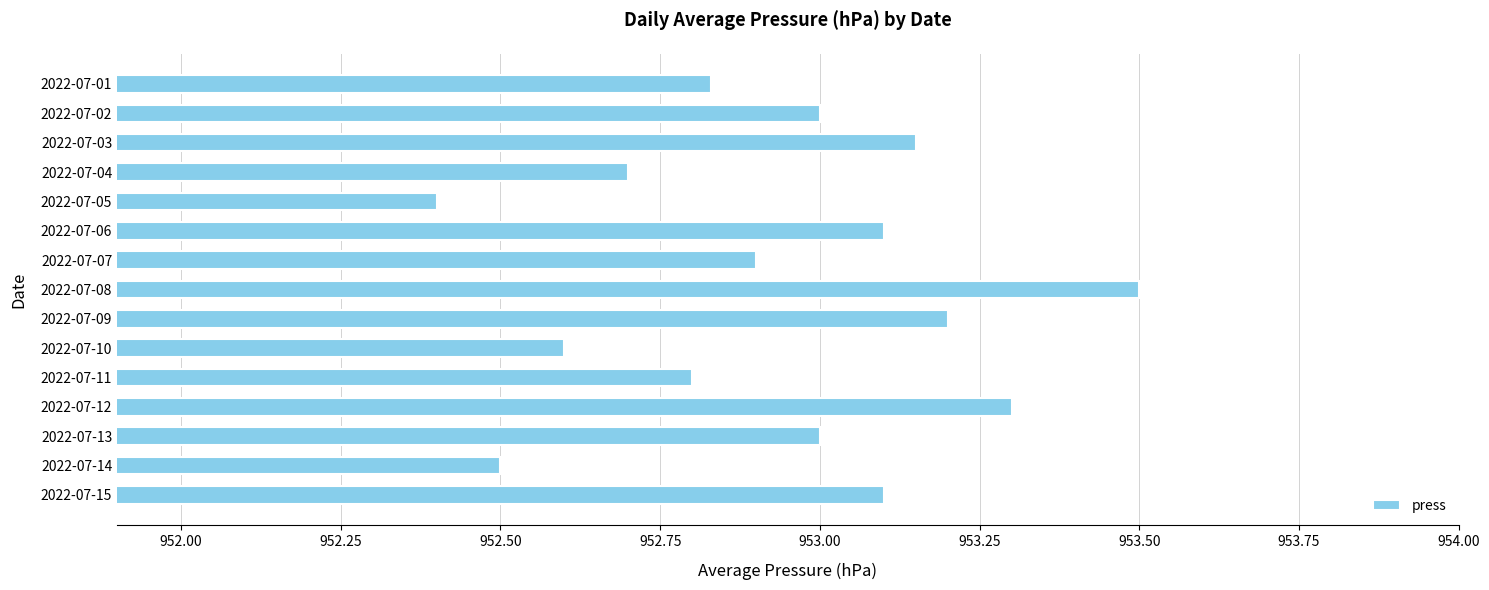

What is the ratio of the value at 2022-07-13 to the value at 2022-07-04?

1.0